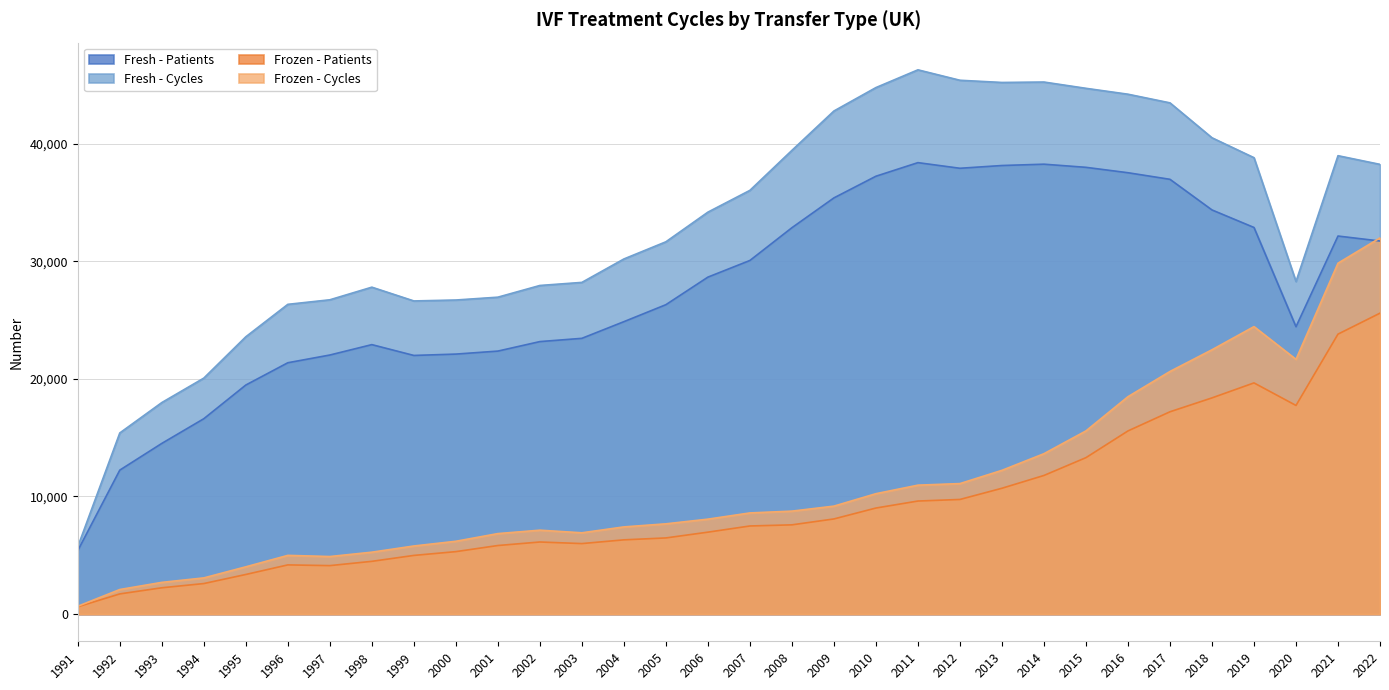

True or false: Fresh - Cycles and Frozen - Cycles cross at least once.

False